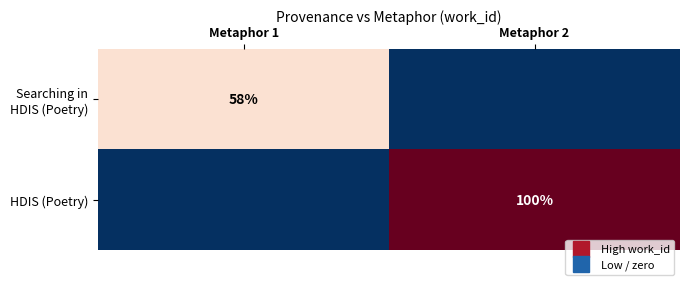

How many positive values does the Searching in HDIS (Poetry) series have?

1